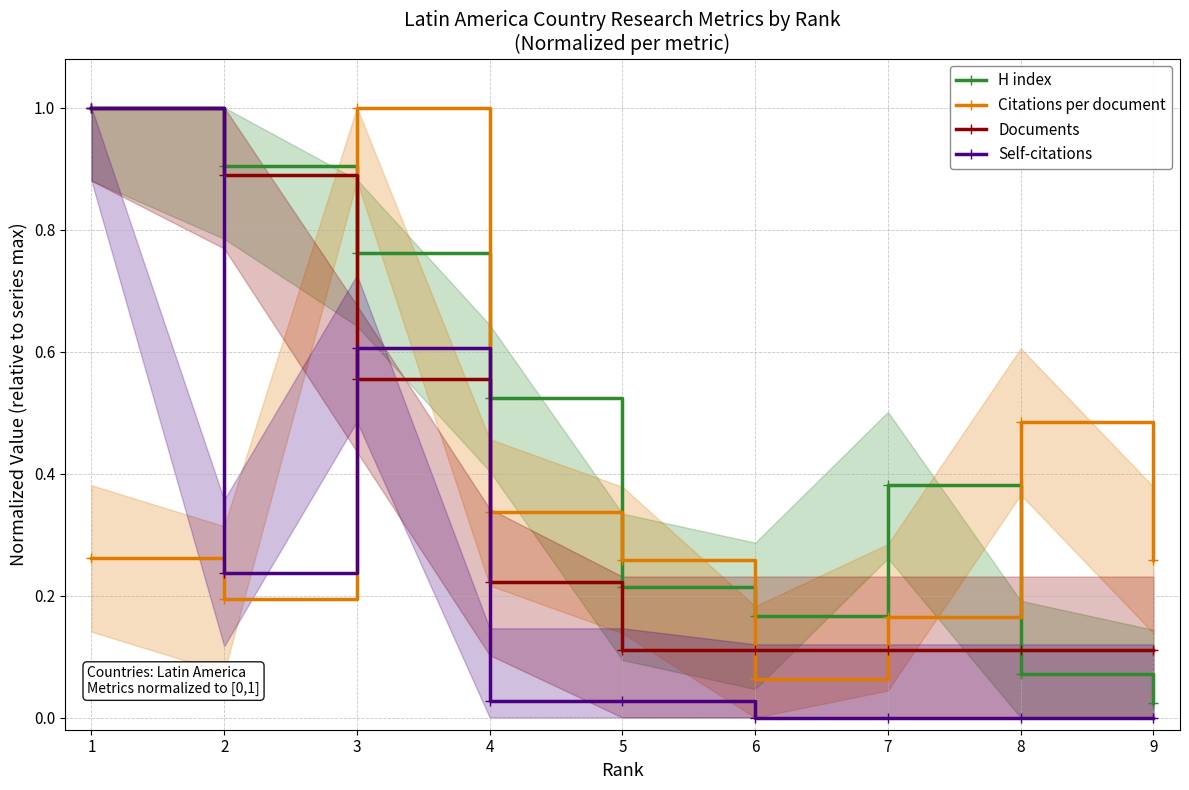

What is the maximum value for Documents?

1.0